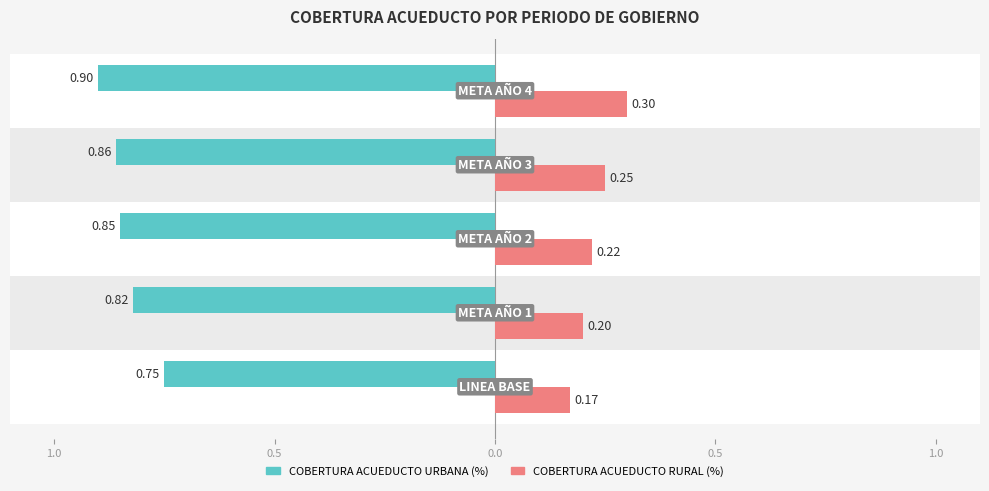

What are all the series names shown in the legend?

COBERTURA ACUEDUCTO URBANA (%), COBERTURA ACUEDUCTO RURAL (%)